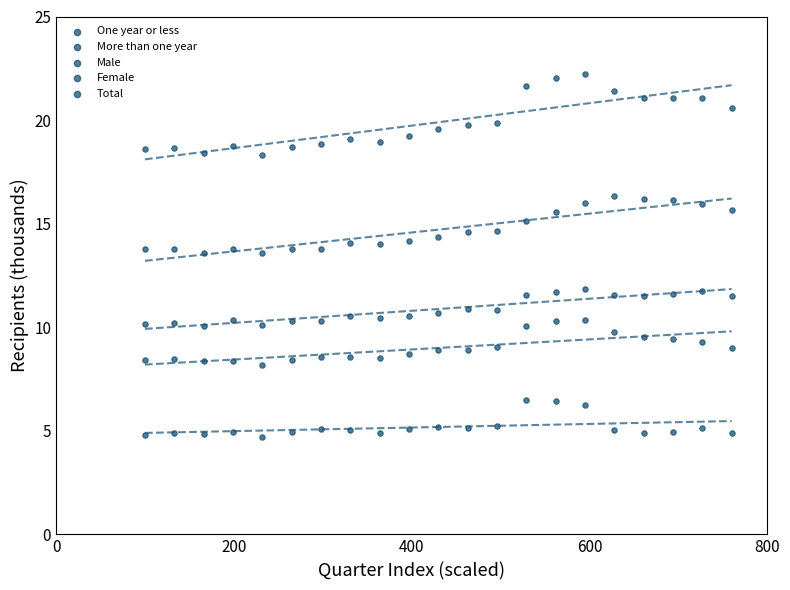

How many points are shown in the scatter plot?

105